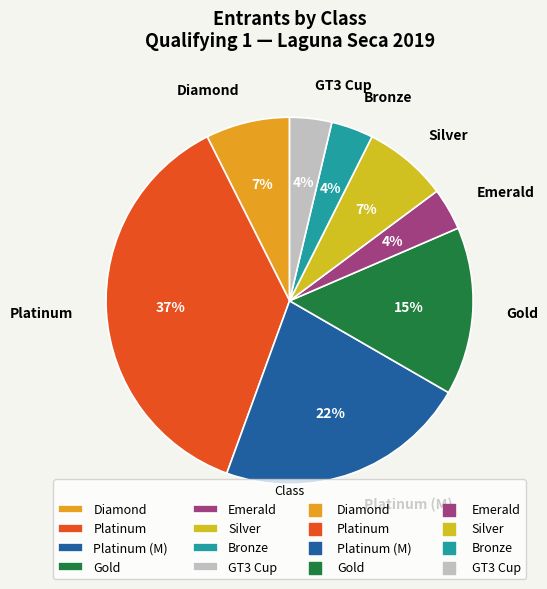

Which slice is the largest?

Platinum